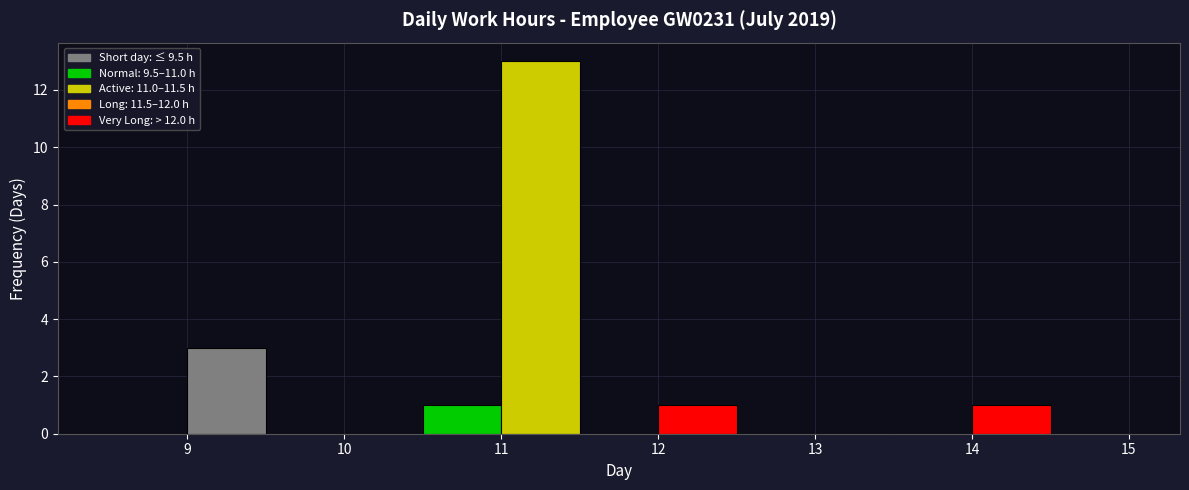

Reading left to right, list every bar in this chart as the range it spans on the x-axis followed by its height. The values are not printed on the chart, so give them approximately, as read against the axis.

8.5 to 9.0: 0
9.0 to 9.5: 3
9.5 to 10.0: 0
10.0 to 10.5: 0
10.5 to 11.0: 1
11.0 to 11.5: 13
11.5 to 12.0: 0
12.0 to 12.5: 1
12.5 to 13.0: 0
13.0 to 13.5: 0
13.5 to 14.0: 0
14.0 to 14.5: 1
14.5 to 15.0: 0